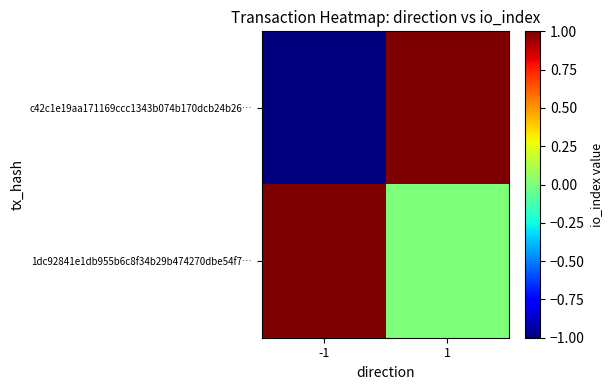

Which series has the largest total across all categories?

1dc92841e1db955b6c8f34b29b474270dbe54f7…